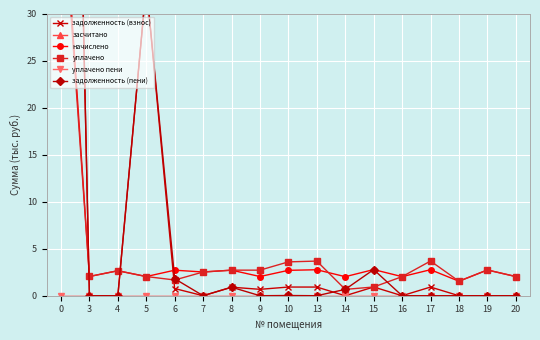

Is this an area chart (filled region under the line)?

No